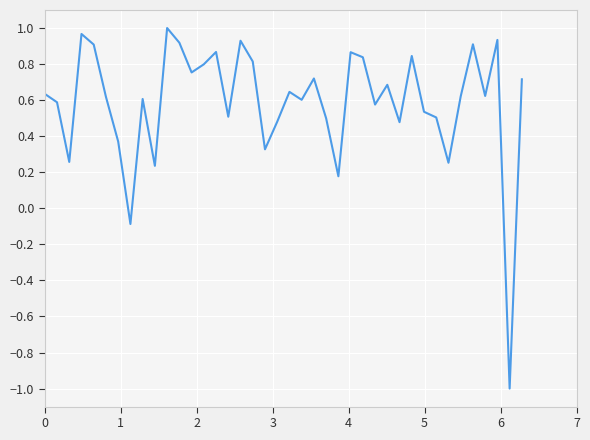

How many lines are shown in the chart?

1